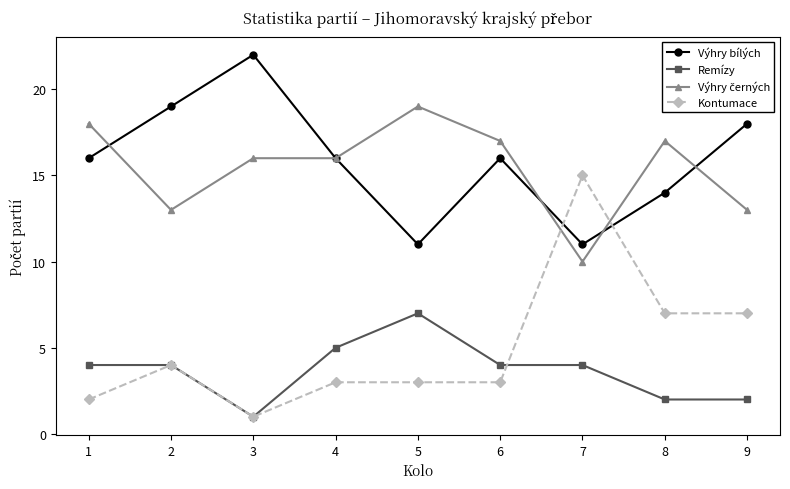

Count the number of categories in the chart.

9